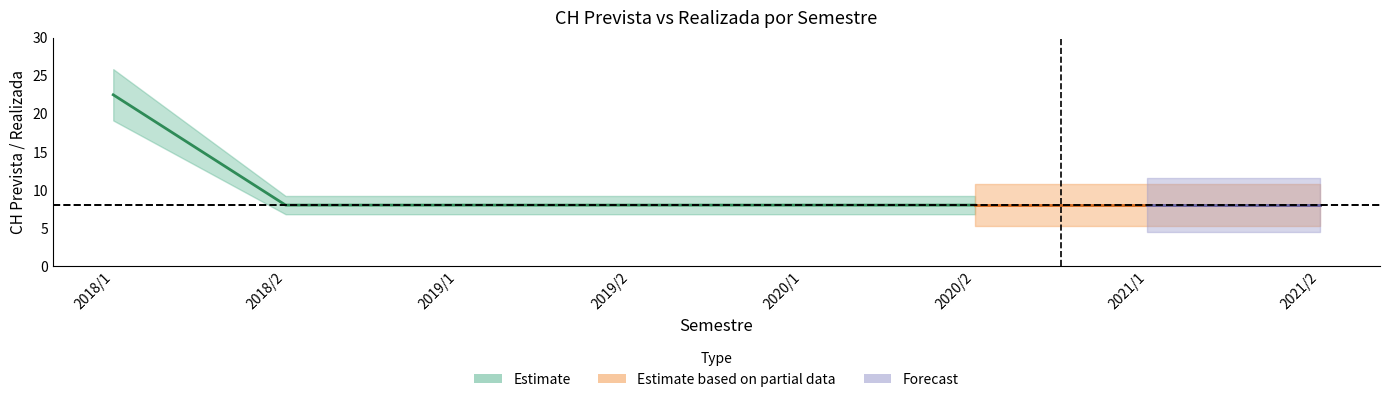

True or false: CH_Prevista and Estimate_center cross at least once.

False